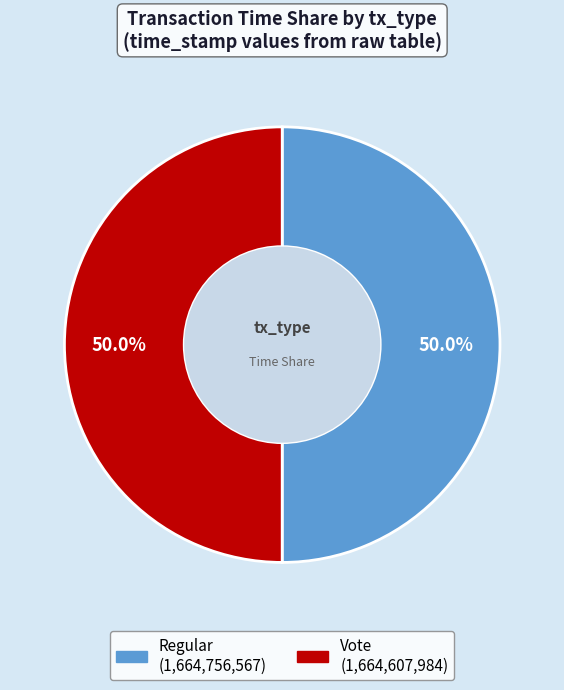

Is the sum of Regular and Vote greater than half?

Yes